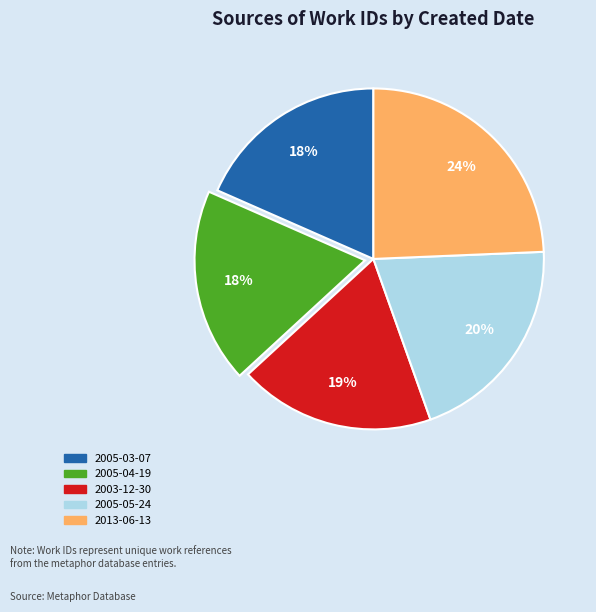

Is it true that 2005-04-19 is 7% of the pie?

False